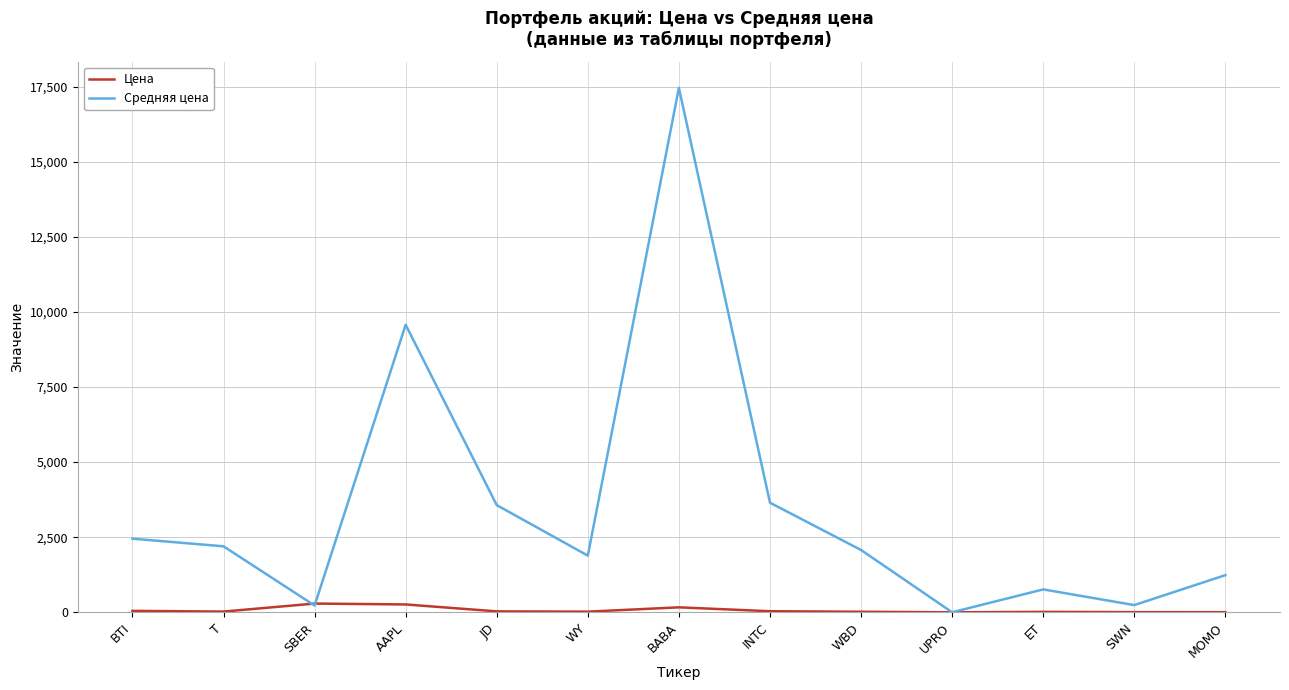

Which series has the largest total across all categories?

Средняя цена